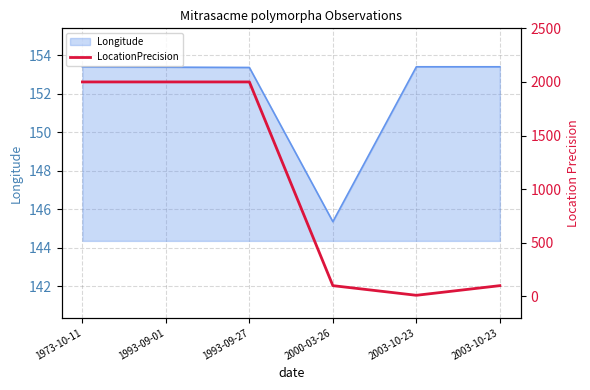

The value at 1993-09-01 is 2794. True or false?

False